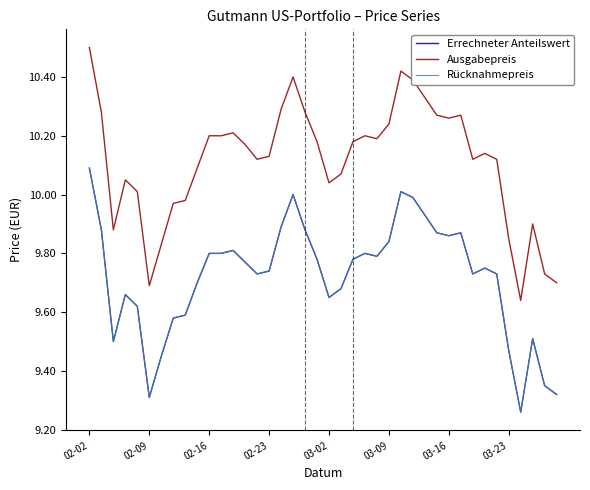

What is the label of the 6th point from the left?

02-09